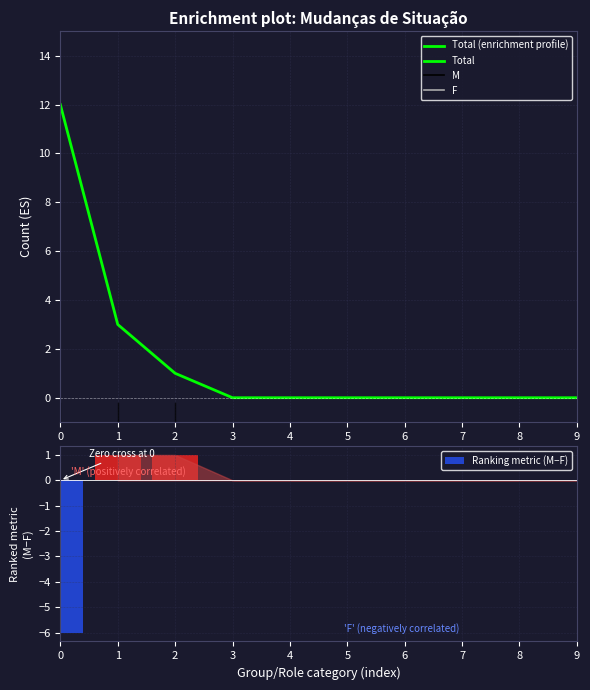

Which series has the largest total across all categories?

Total (enrichment profile)